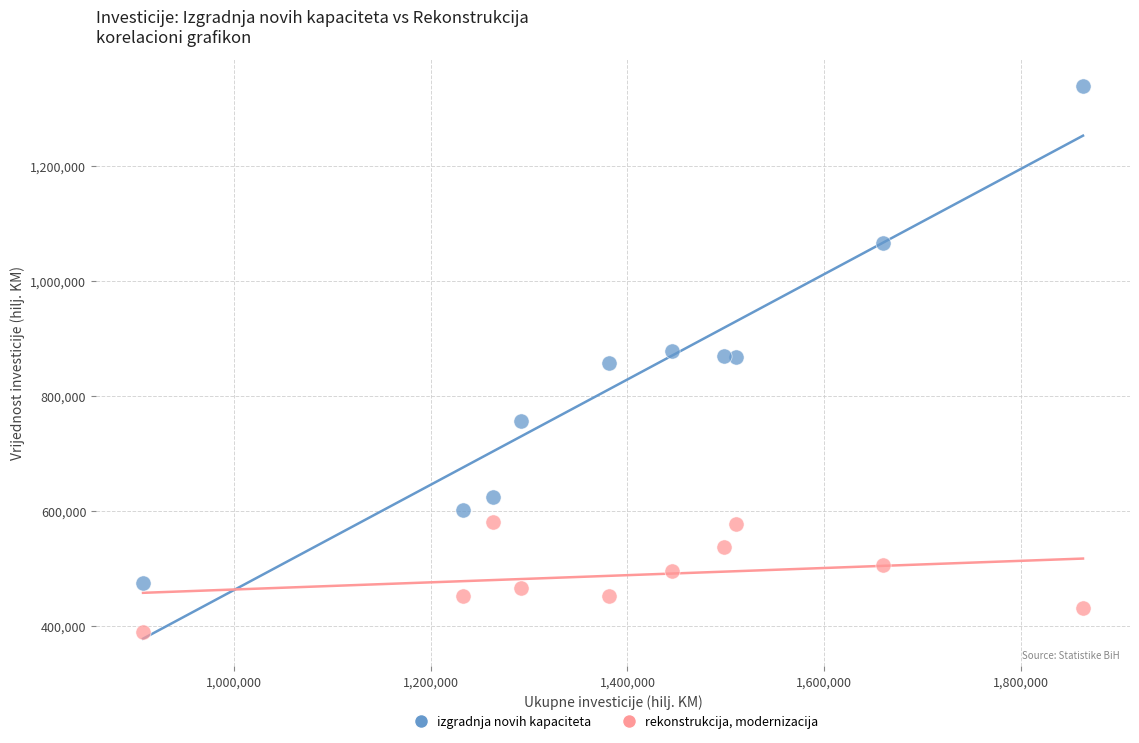

Across all data points, what is the range of X values (max minus min)?

954803